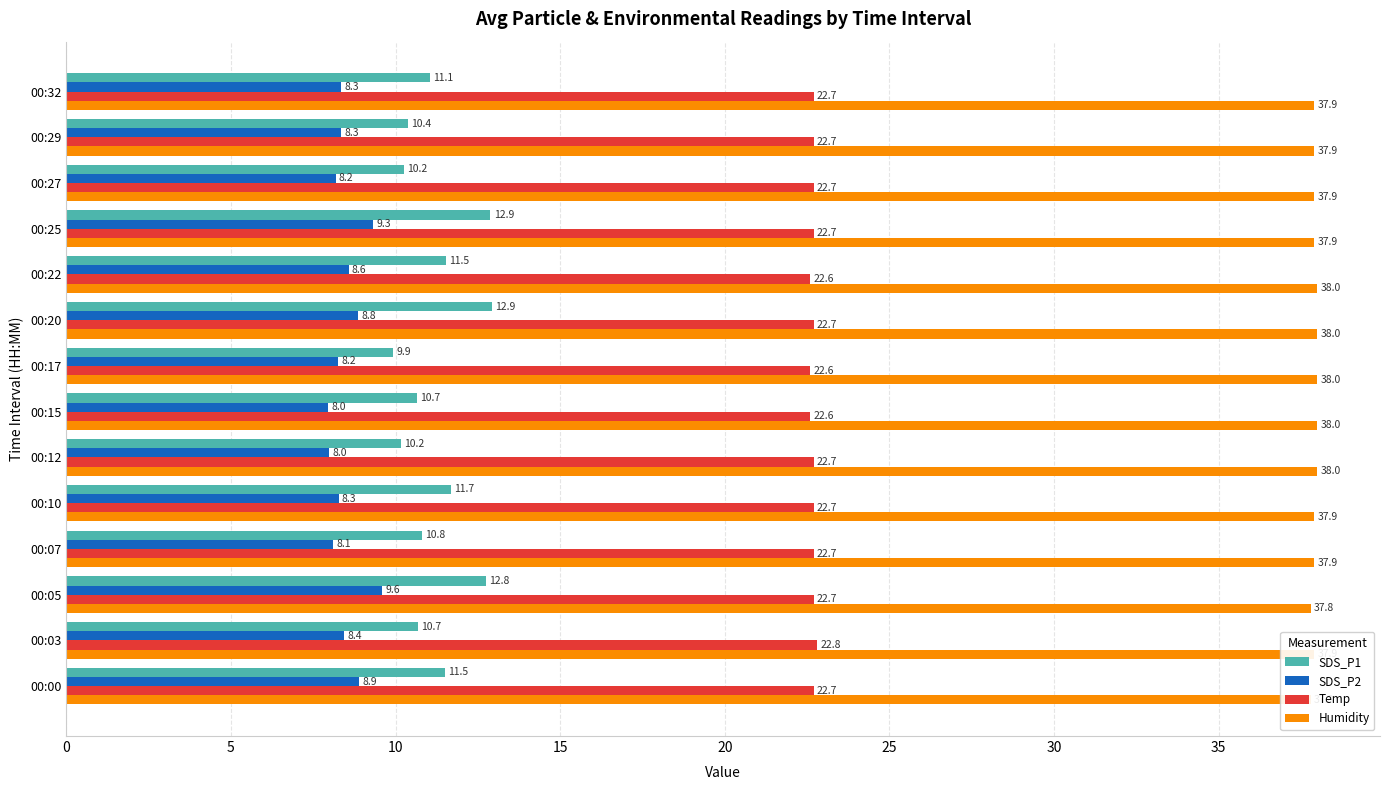

What are all the series names shown in the legend?

SDS_P1, SDS_P2, Temp, Humidity